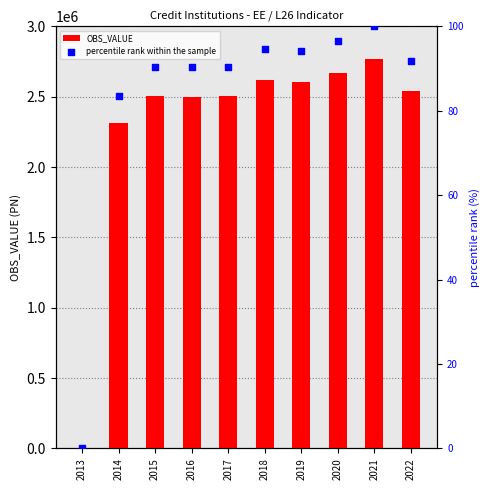

What is the total value across all series at 2021?

2768113.0